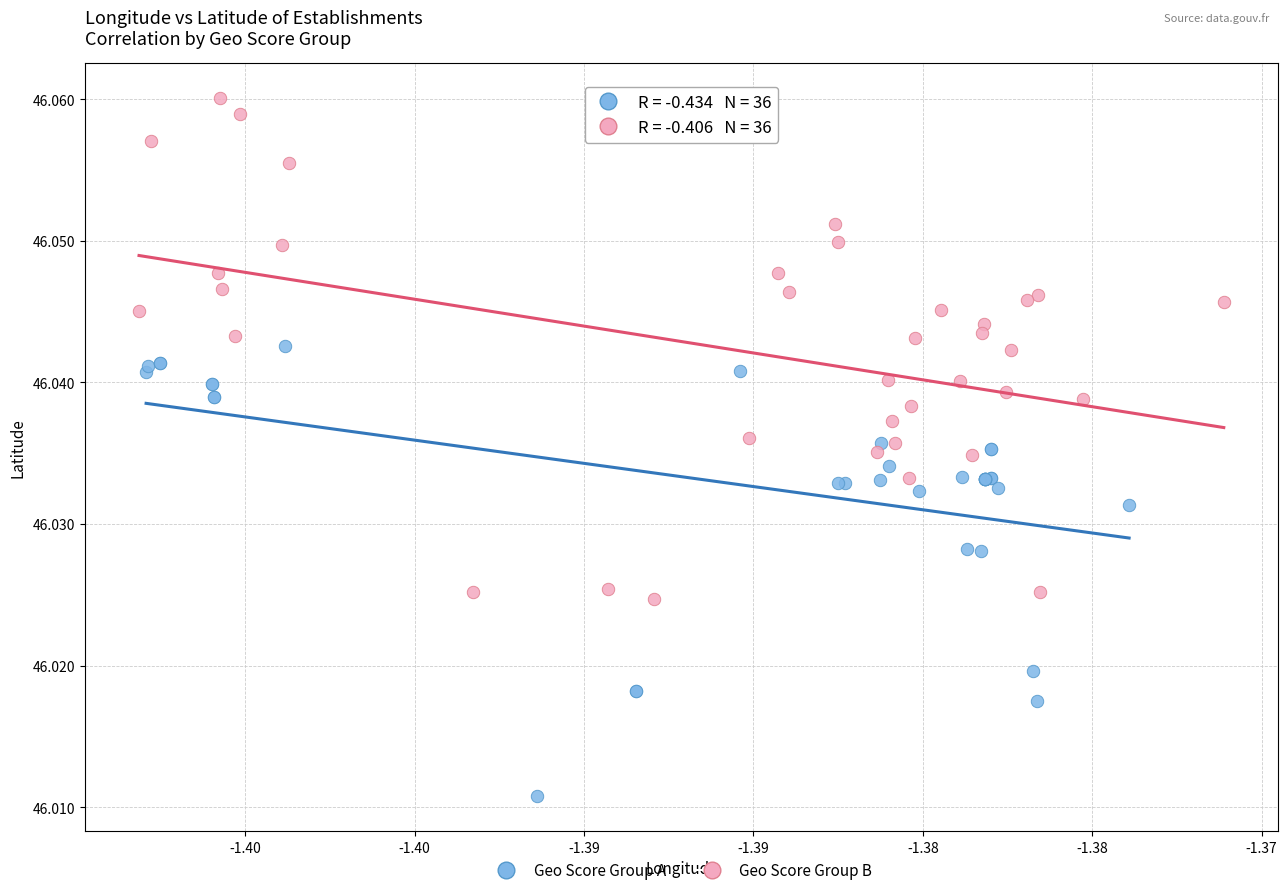

Which series has the widest spread of Y values?

Geo Score Group B